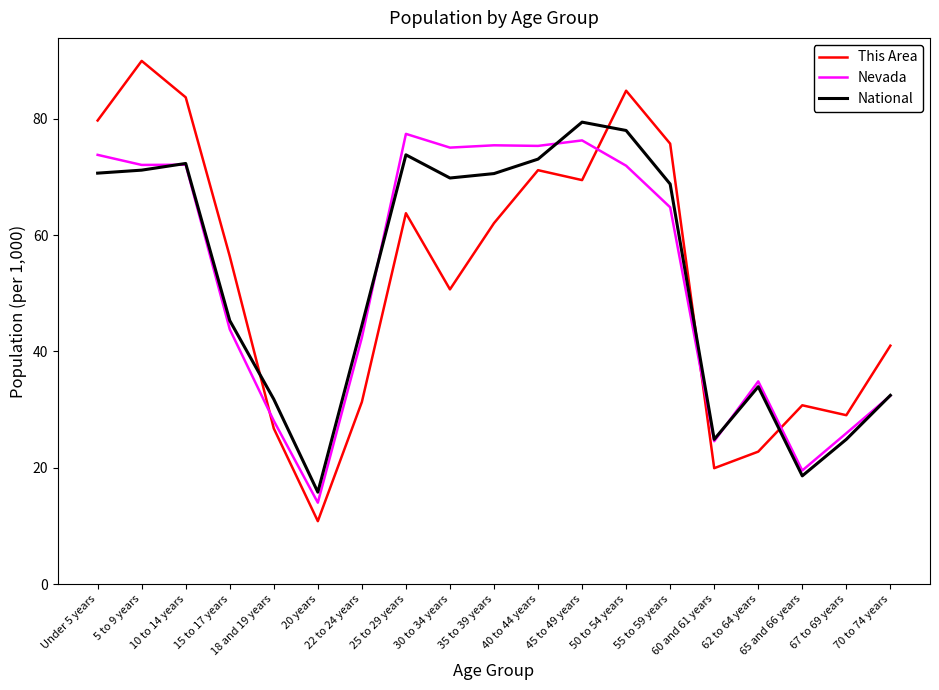

At which label does Nevada first exceed 64?

Under 5 years